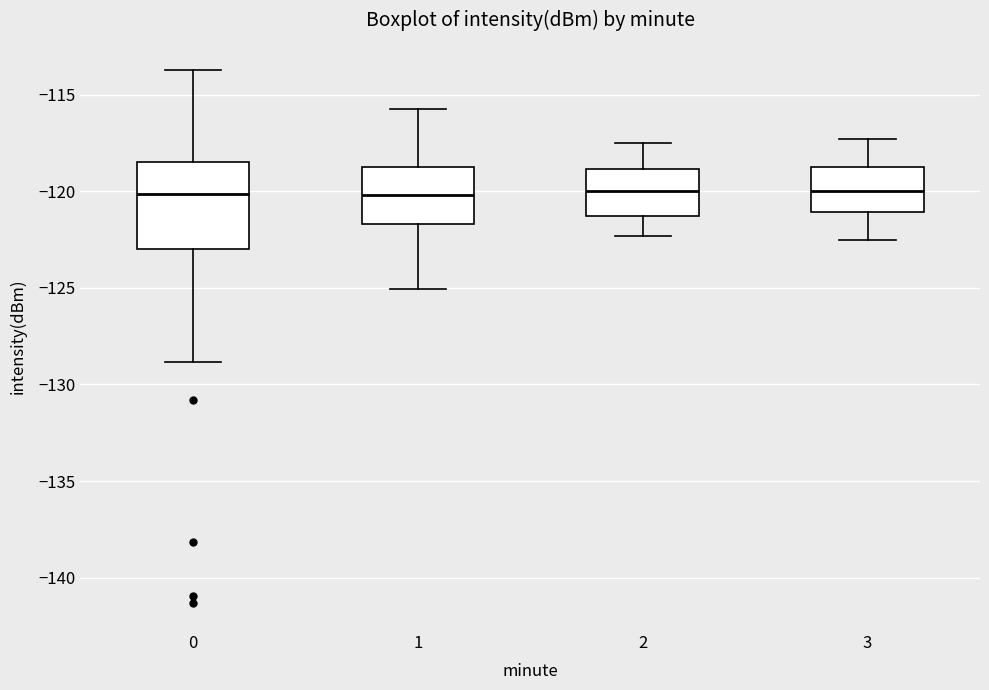

Which box is the tallest, from its lower edge to its upper edge?

0